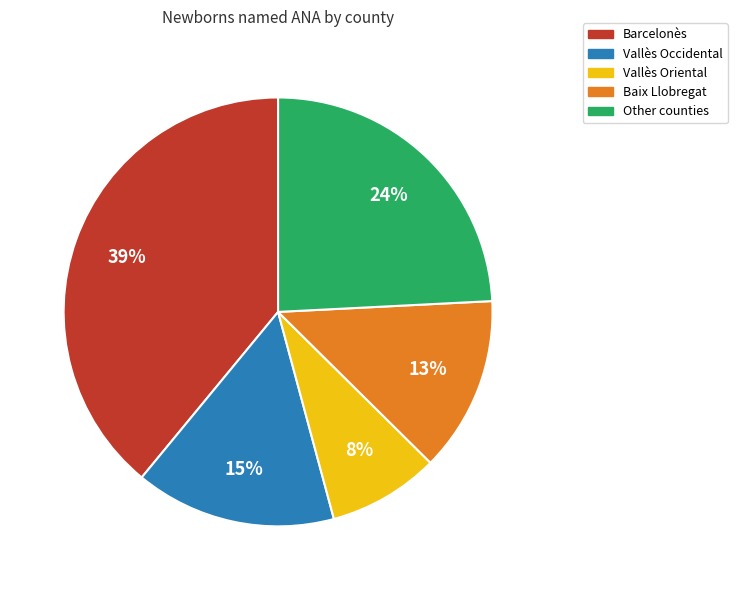

Is the sum of Vallès Occidental and Barcelonès greater than half?

Yes